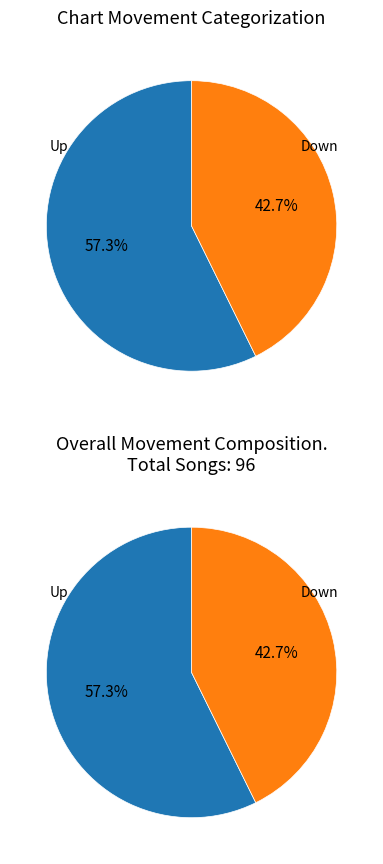

Which category has the biggest portion of the pie?

up